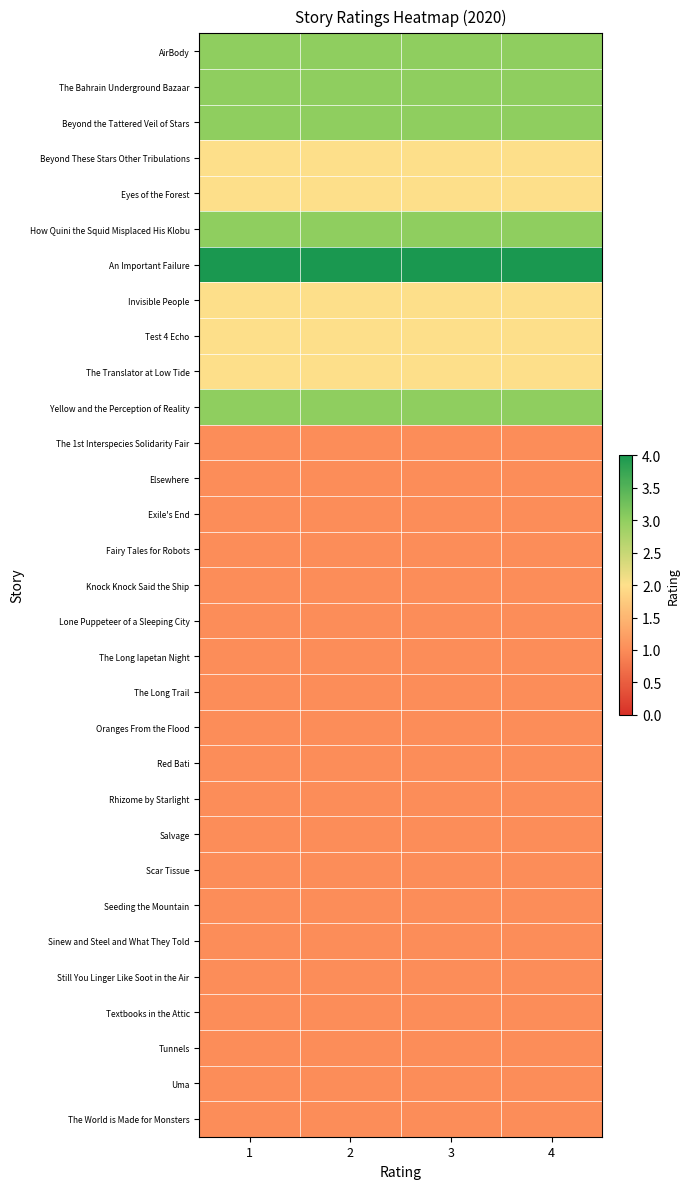

Count the number of categories in the chart.

4